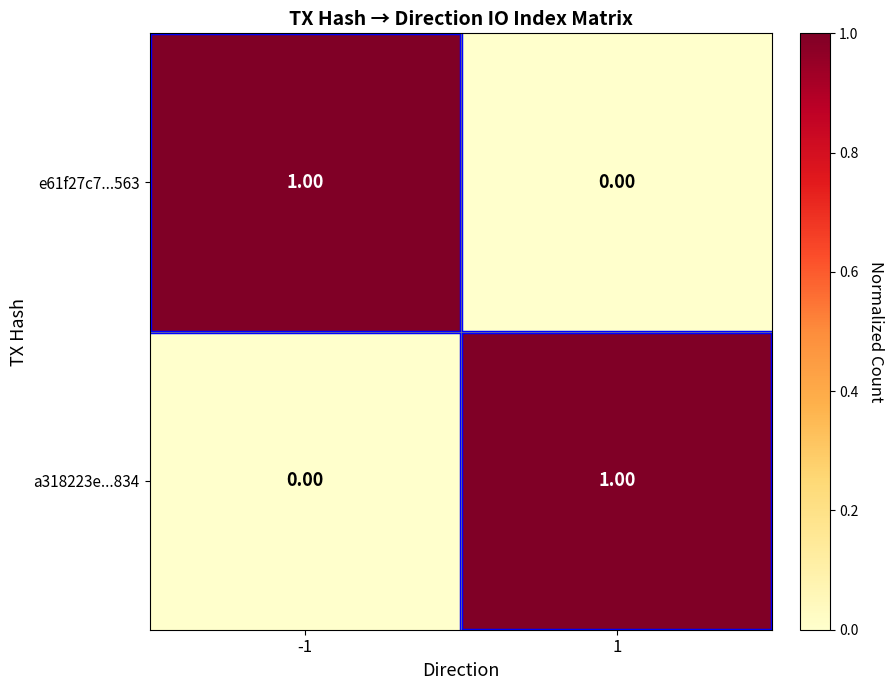

Rank the categories by a318223e...834 value from lowest to highest.

-1, 1